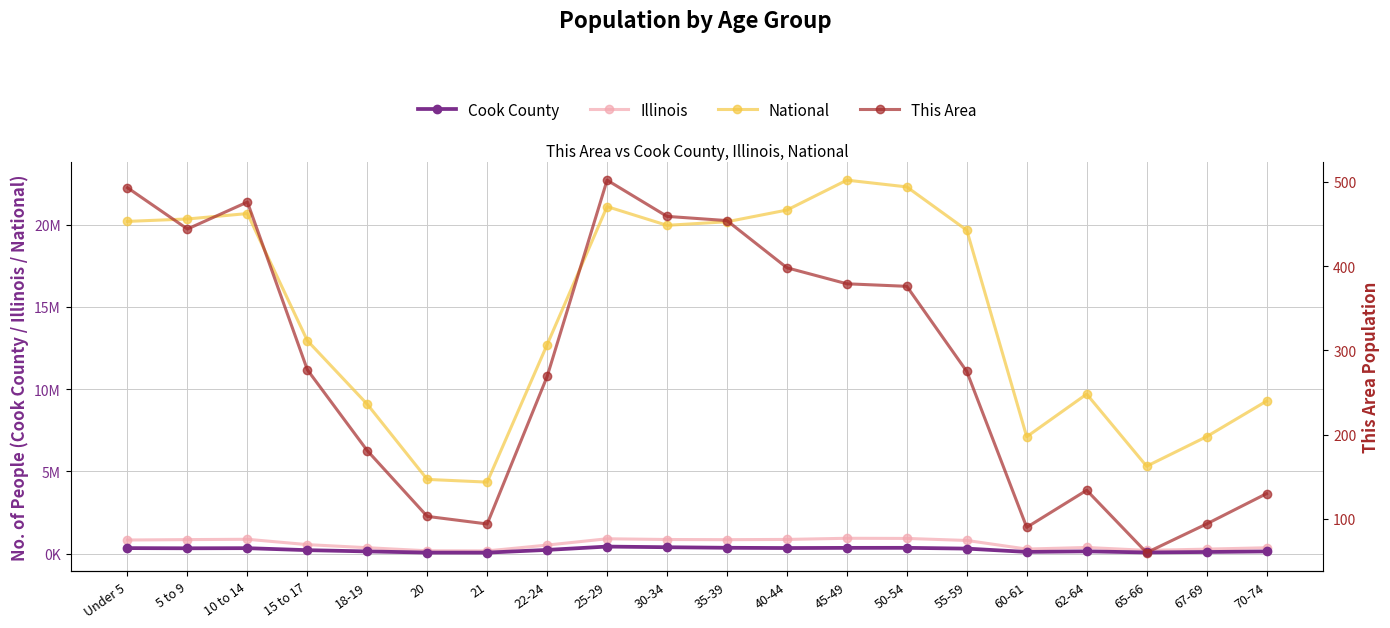

What is the difference between the highest and lowest values at 5 to 9?

20348213